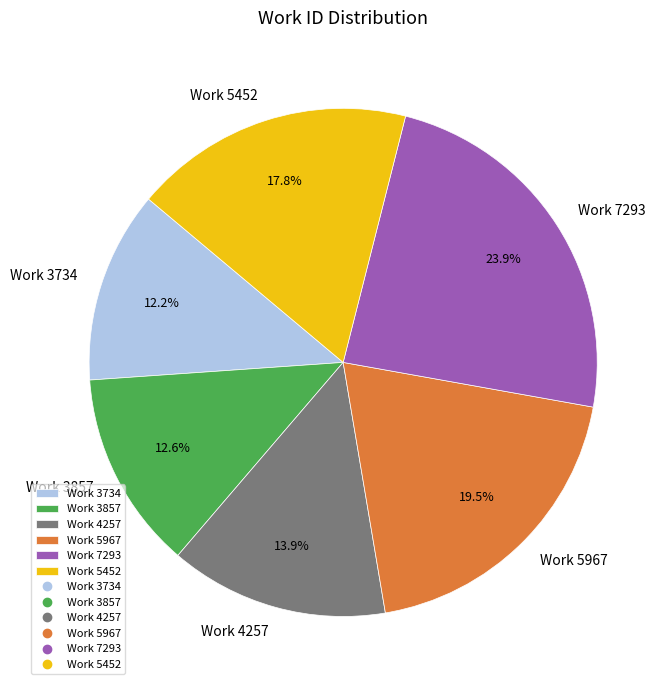

Approximately how many times larger is the value at Work 7293 compared to Work 3734?

2.0